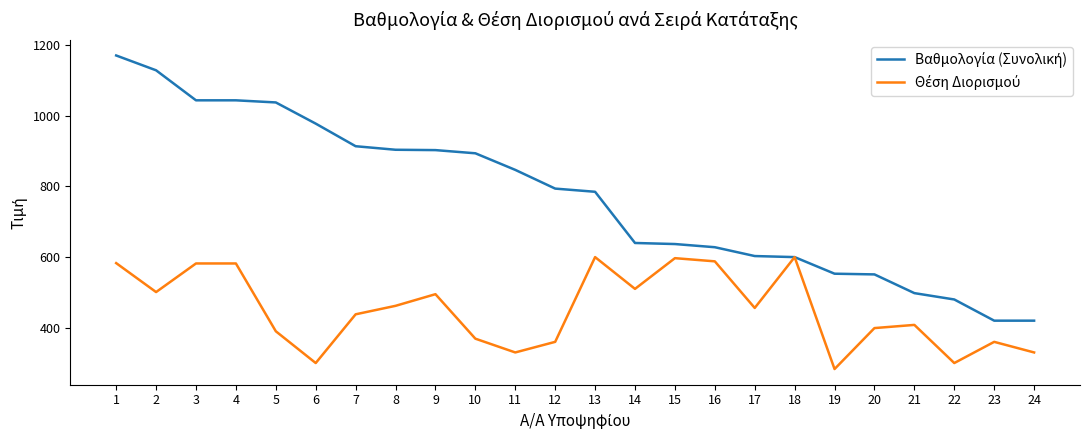

What is the difference between the highest and lowest values at 8?

442